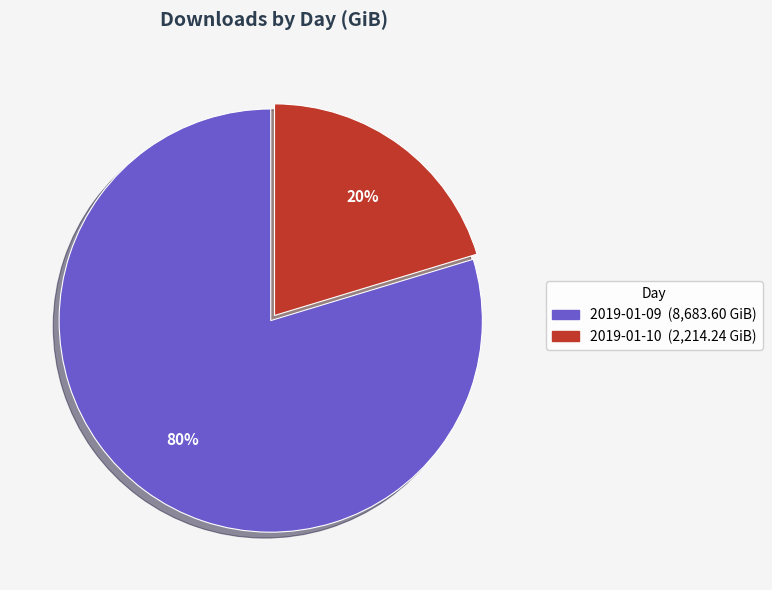

Count the number of slices in the pie.

2